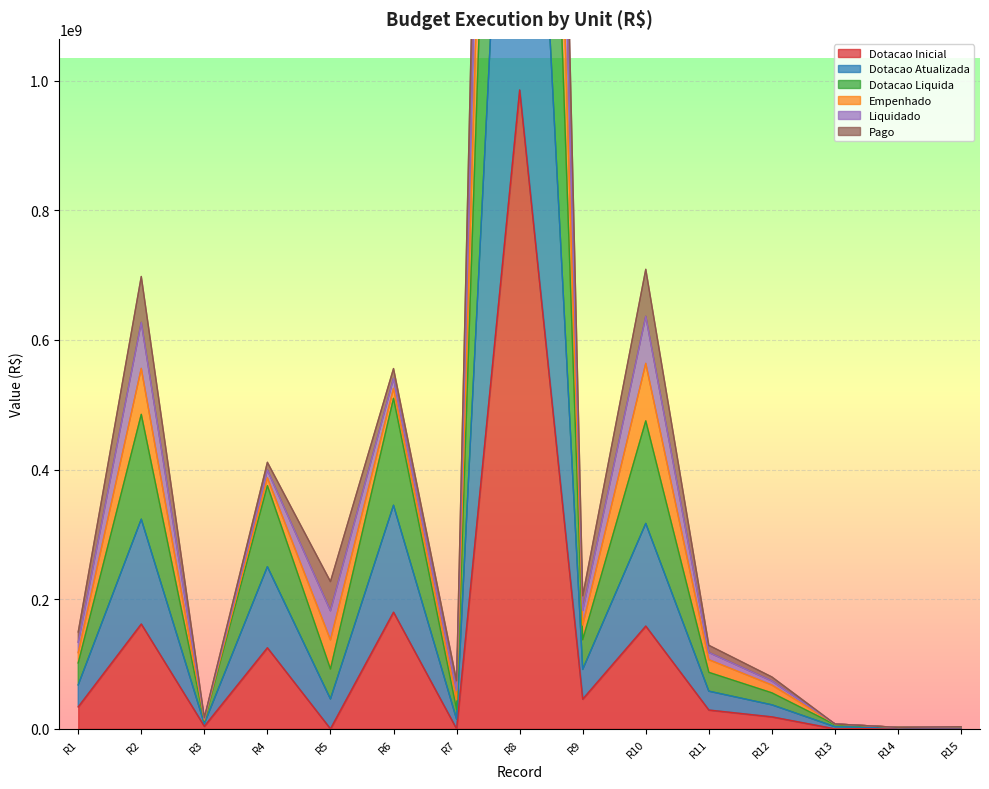

How many positive values does the Dotacao Inicial series have?

12